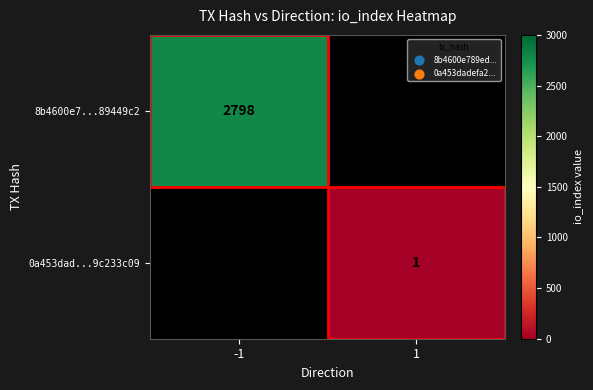

The 0a453dad...9c233c09 series shows 1 at 1. True or false?

True